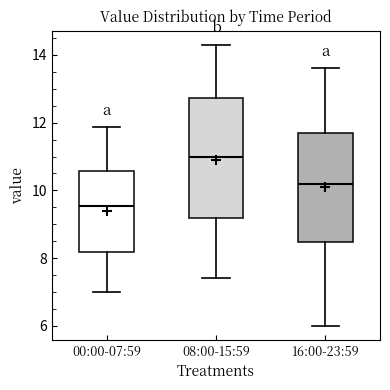

Reading left to right, read every box against the y-axis: the position of its median line, the range the box covers, and the ends of its whiskers. The values are not printed on the chart, so give them approximately, as read against the axis.

00:00-07:59: median 9.6, box 8.2 to 10.6, whiskers 7.0 to 11.8
08:00-15:59: median 11.0, box 9.2 to 12.8, whiskers 7.4 to 14.4
16:00-23:59: median 10.2, box 8.4 to 11.8, whiskers 6.0 to 13.6